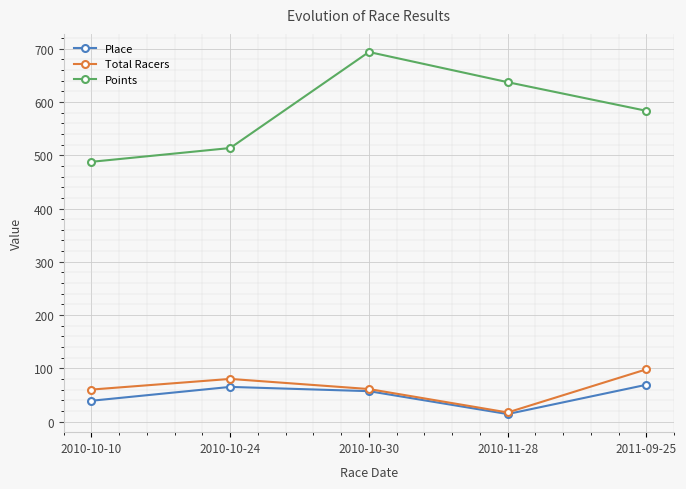

In Place, how many points are lower than both neighbors (excluding endpoints)?

1